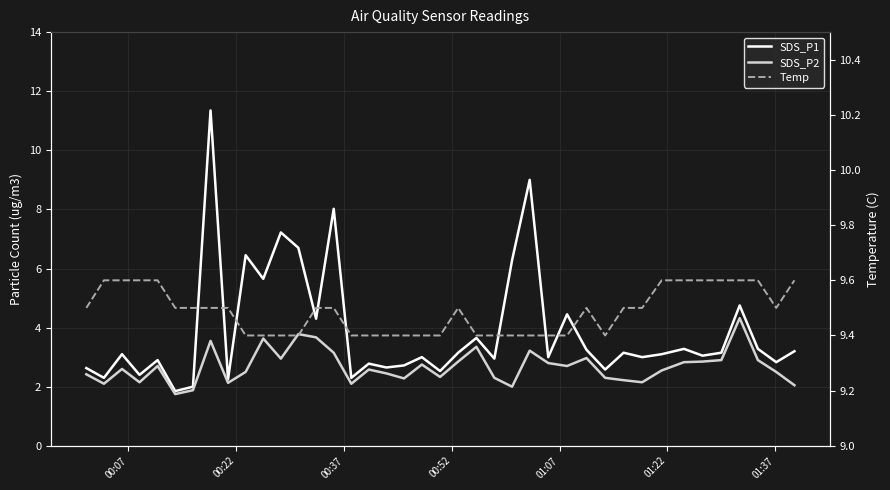

Count the number of categories in the chart.

40